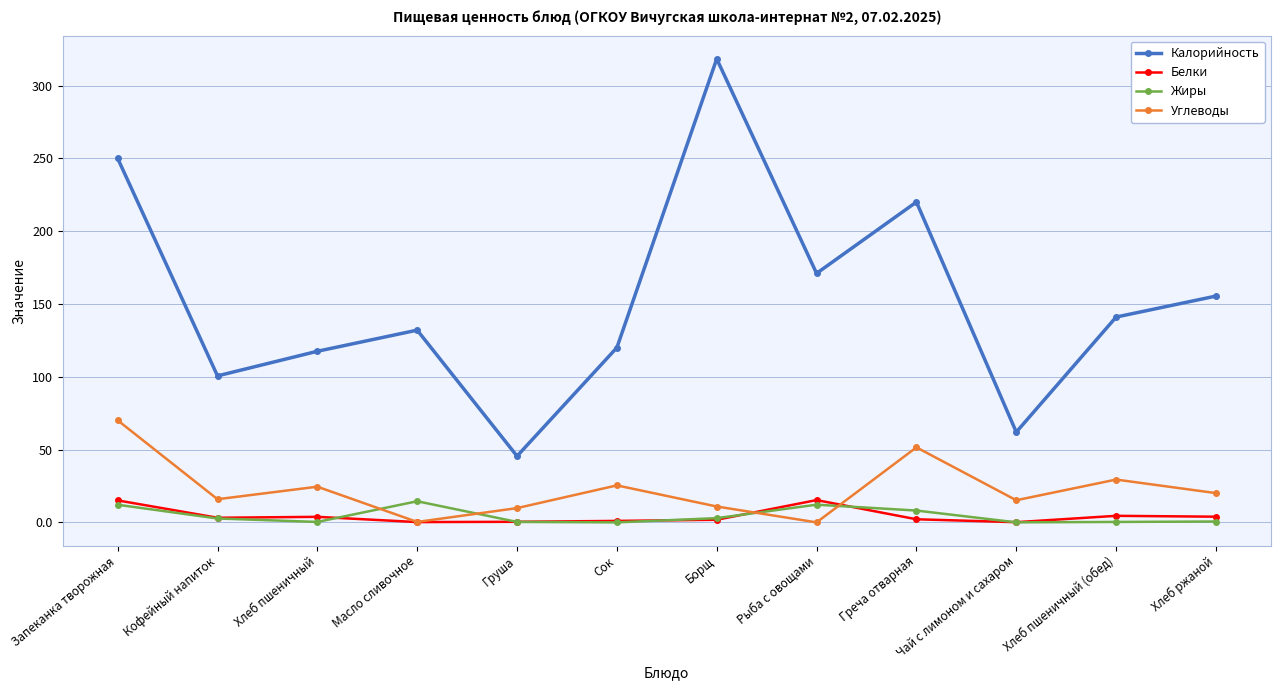

Where is Углеводы nearest to the value 35?

Хлеб пшеничный (обед)